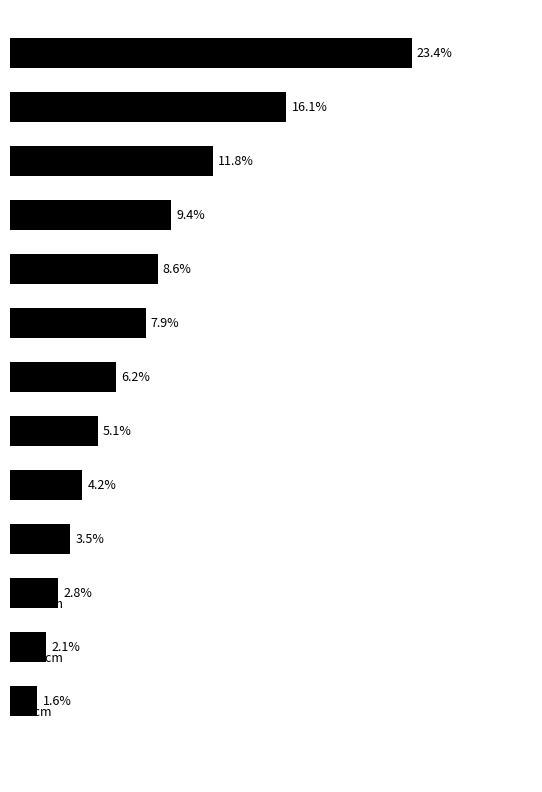

Does the chart contain any negative values?

No